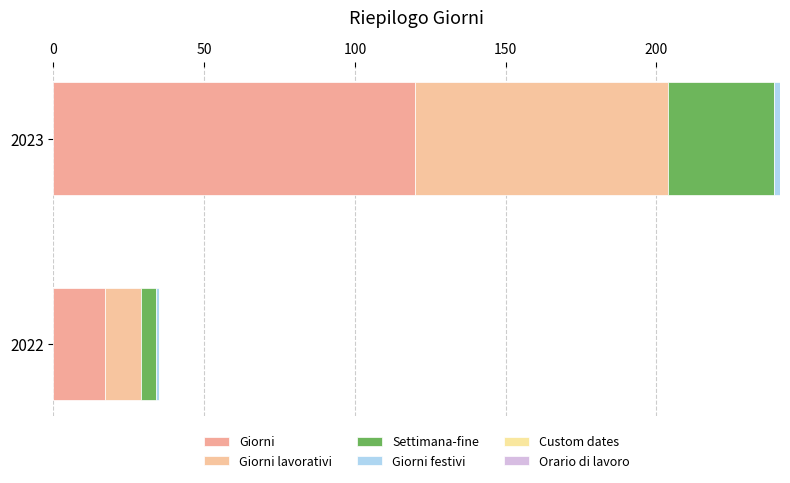

What is the value of the Orario di lavoro bar at the 2nd from the left?

0.6